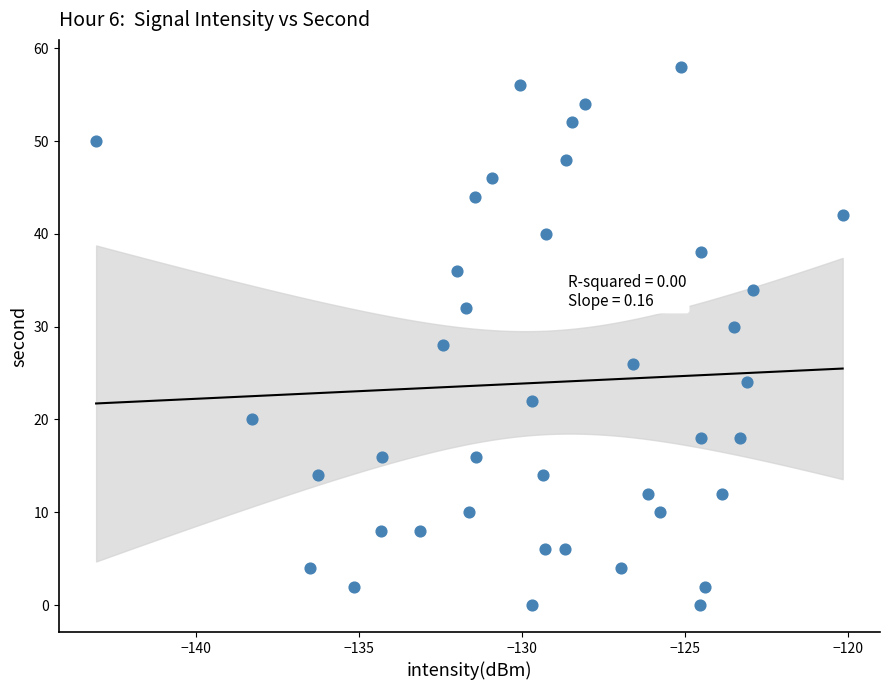

What is the range of Y values (max minus min)?

58